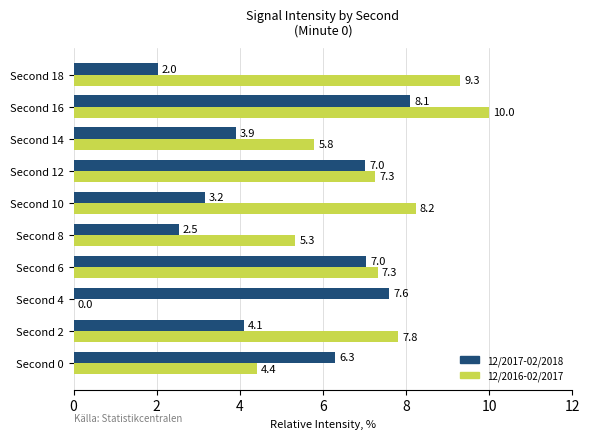

Which series has the widest spread of values?

12/2016-02/2017